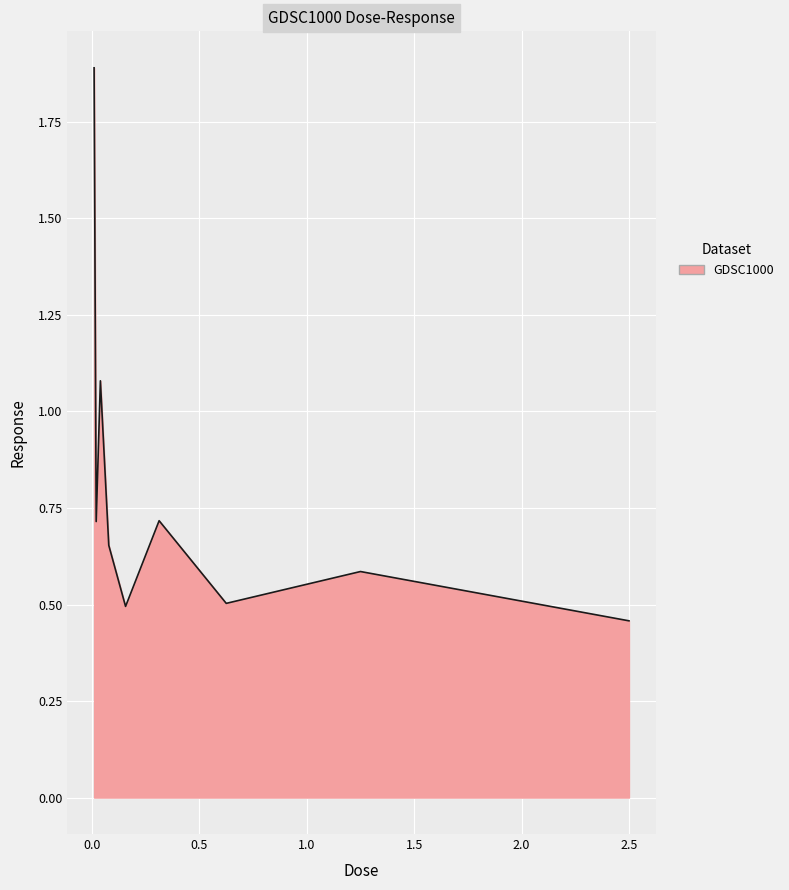

What is the maximum value shown in the chart?

1.9